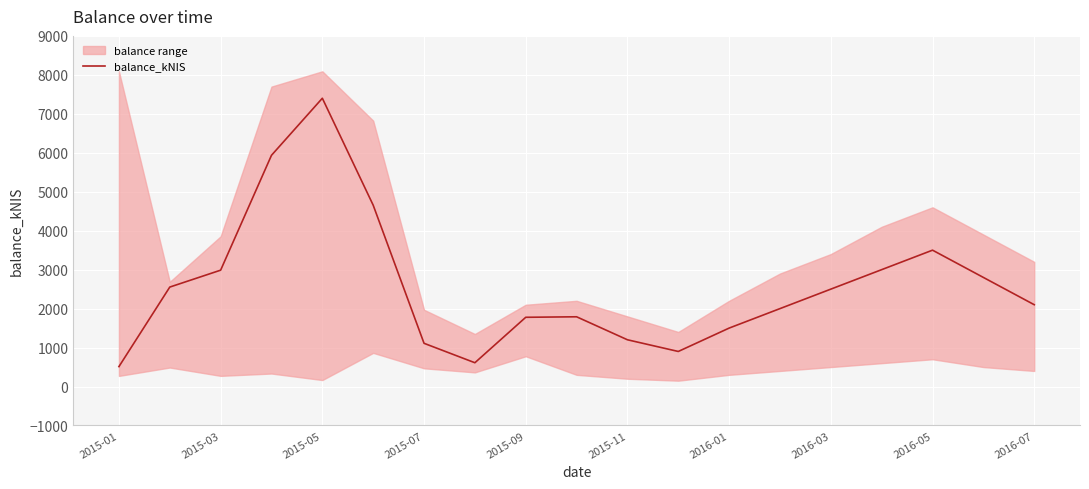

At which label does balance_kNIS reach its peak?

2015-05